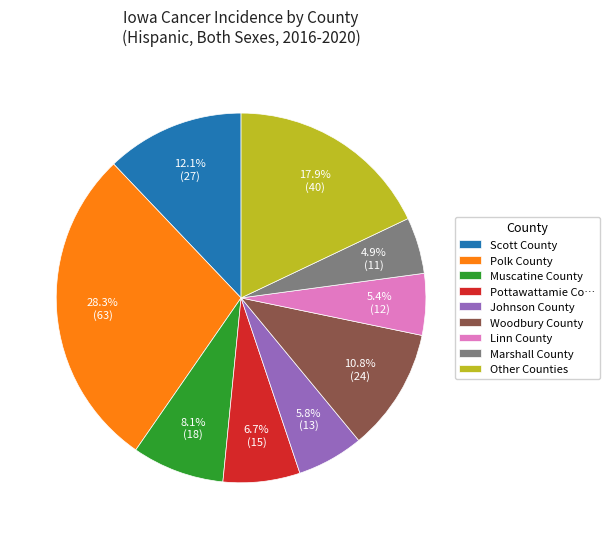

Approximately how many times larger is the value at Other Counties compared to Pottawattamie Co…?

2.7